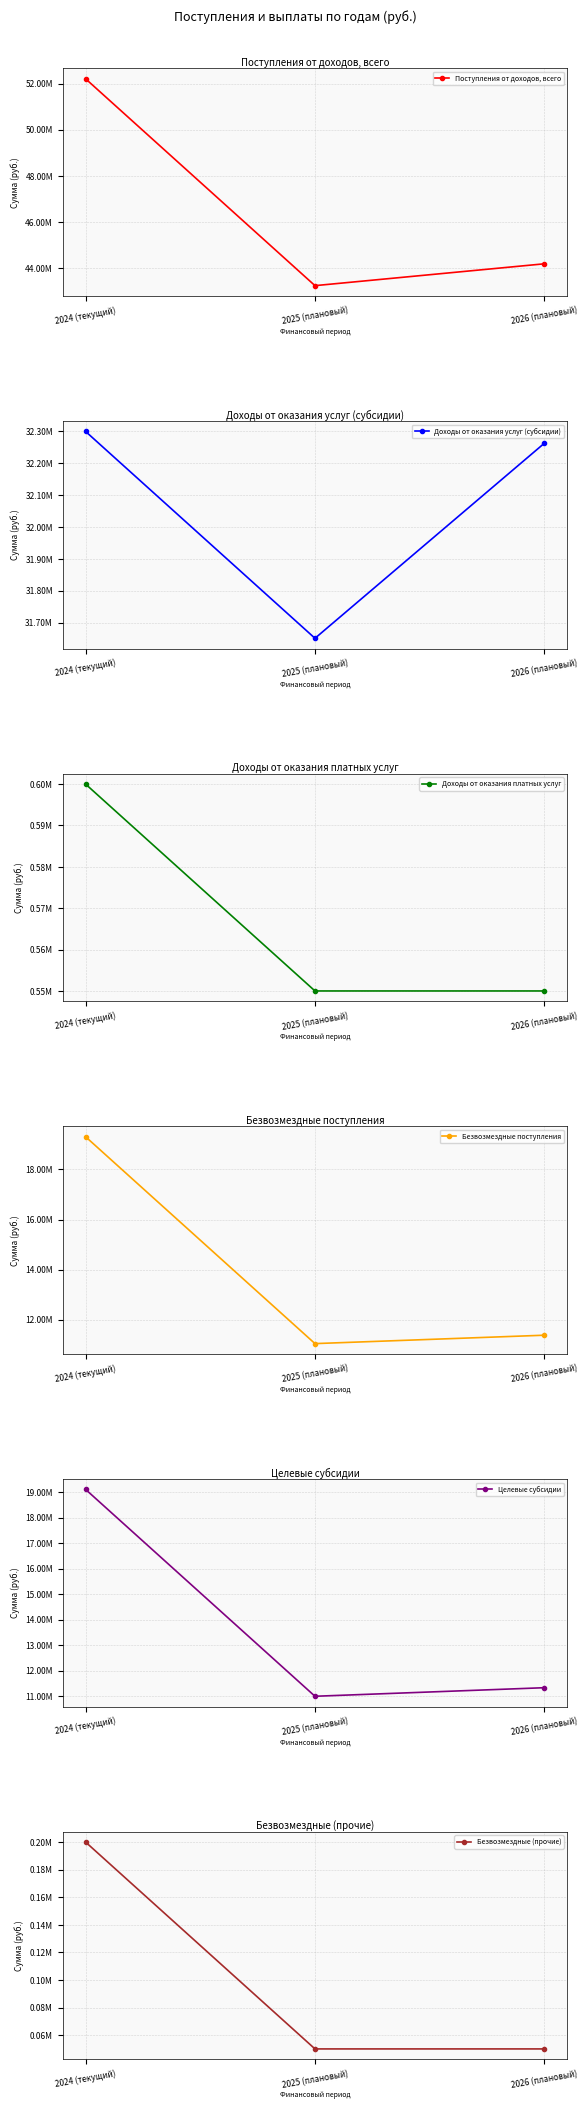

What is the difference between the maximum and minimum values in the Поступления от доходов, всего series?

8964670